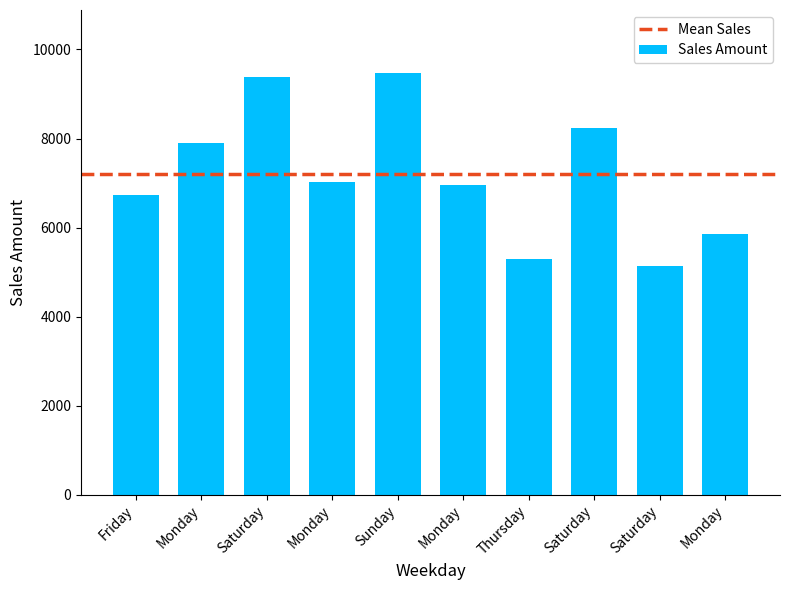

How many bars are there in total?

10